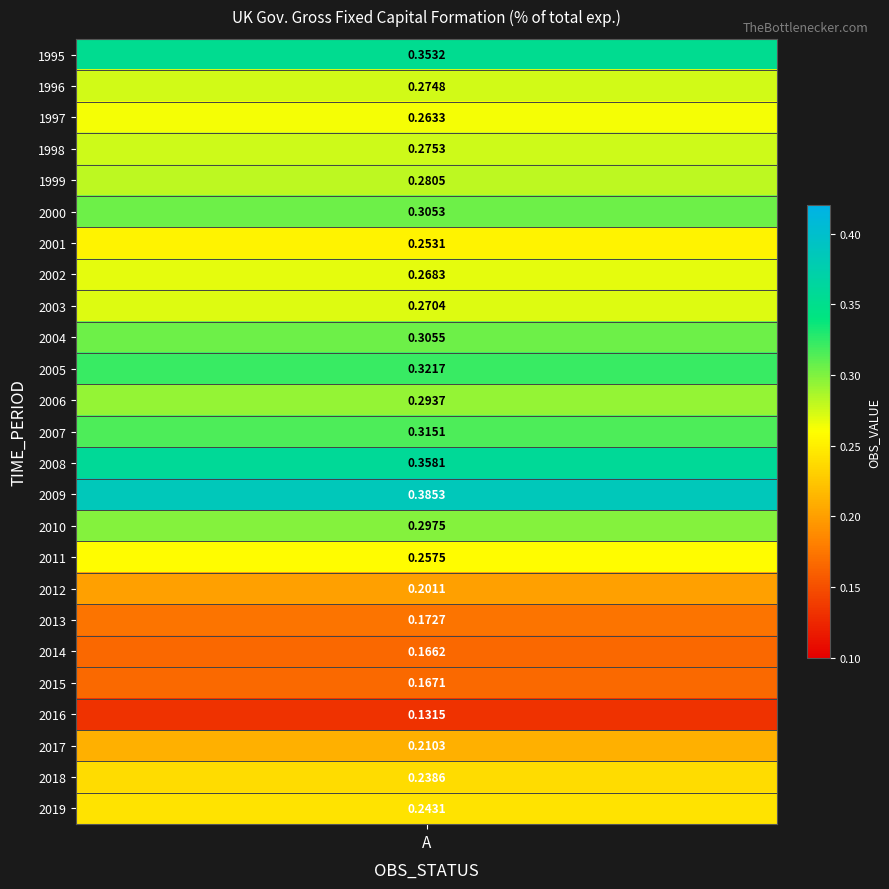

What is the difference between the values at 2016 and 1995?

0.2